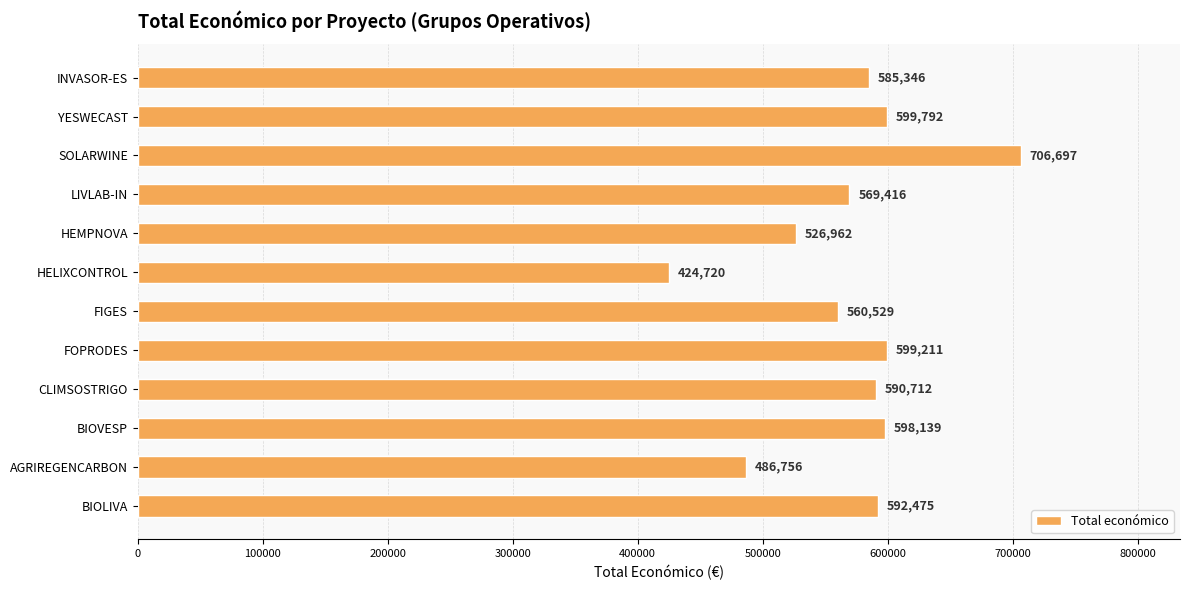

What is the value of the 6th bar from the top?

424720